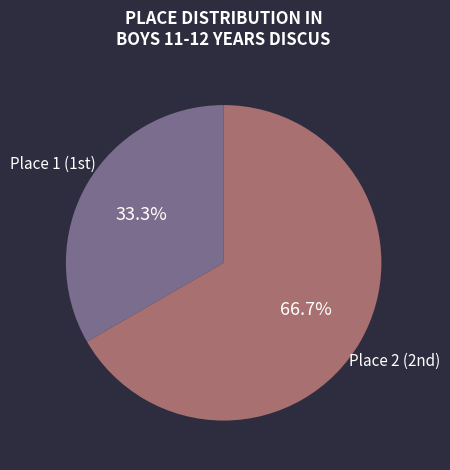

Rank the categories by value from lowest to highest.

Place 1, Place 2